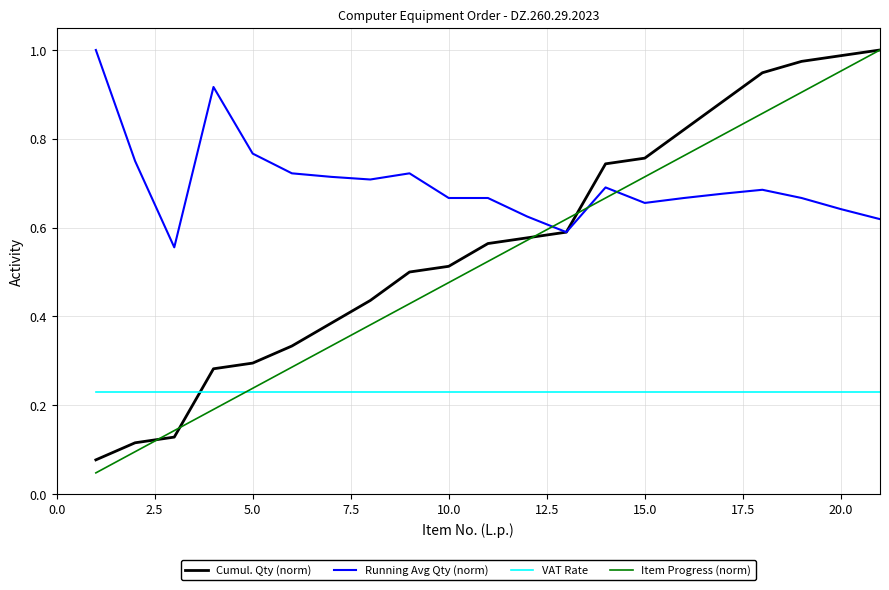

True or false: Running Avg Qty (norm) and VAT Rate cross at least once.

False